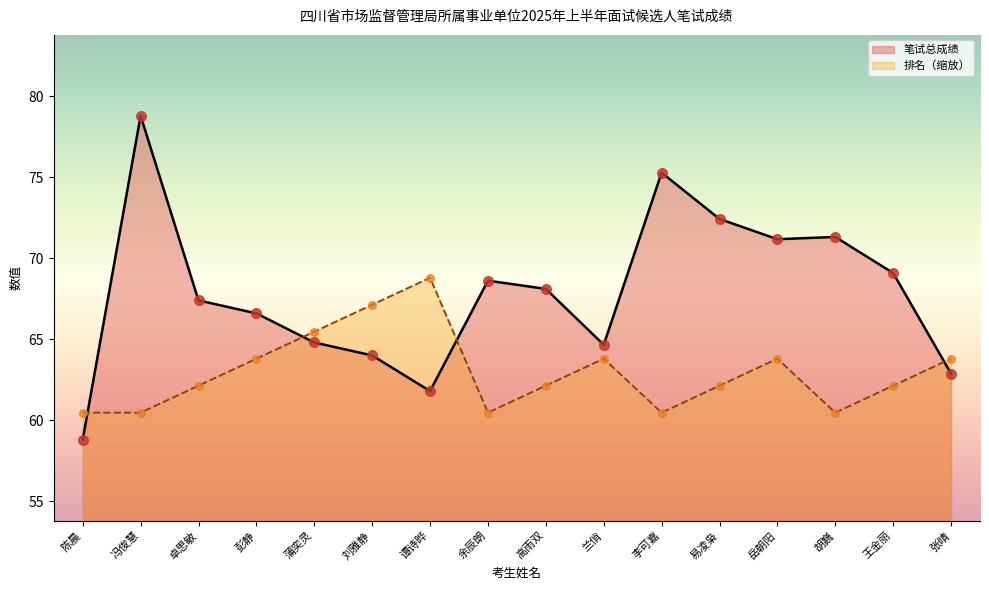

Which series has the largest total across all categories?

笔试总成绩